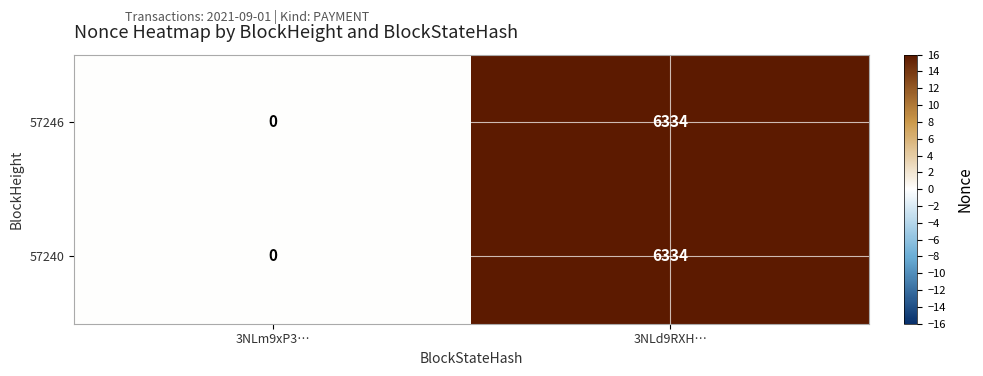

List the labels in order of 57240 value, largest first.

3NLd9RXH…, 3NLm9xP3…